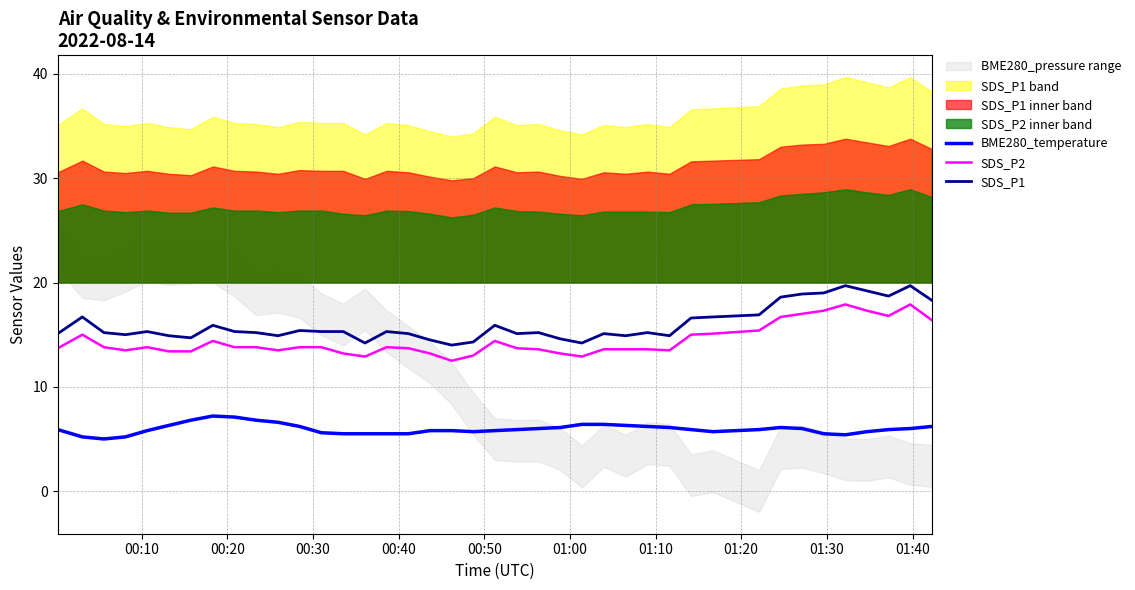

True or false: SDS_P2 and SDS_P1 intersect in this chart.

False